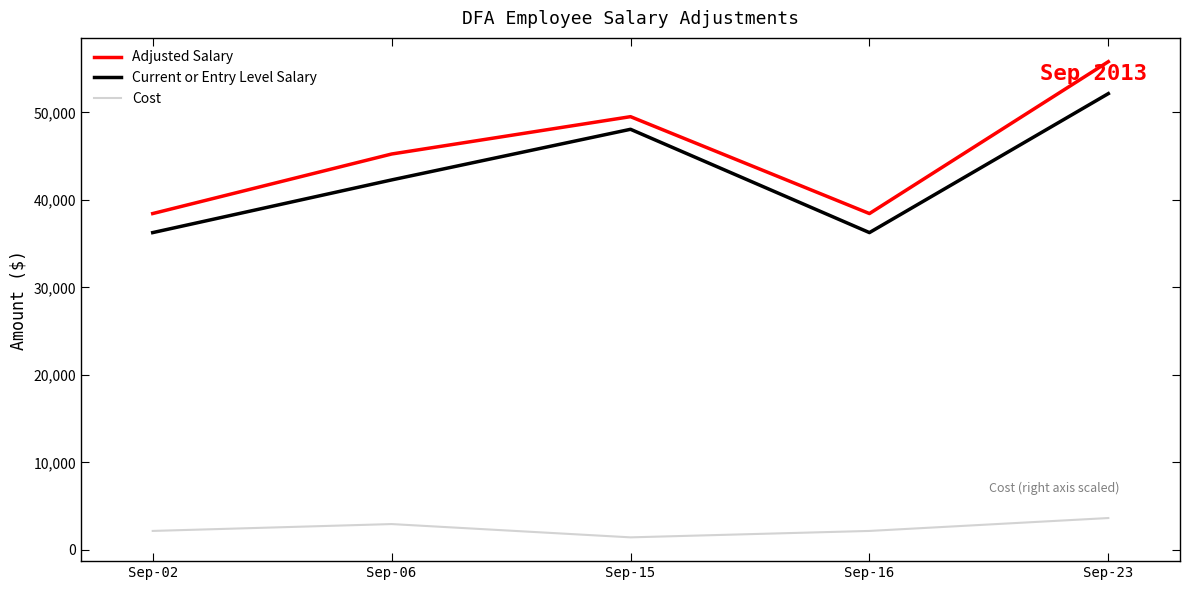

List the series in order of their peak value, lowest first.

Cost, Current or Entry Level Salary, Adjusted Salary